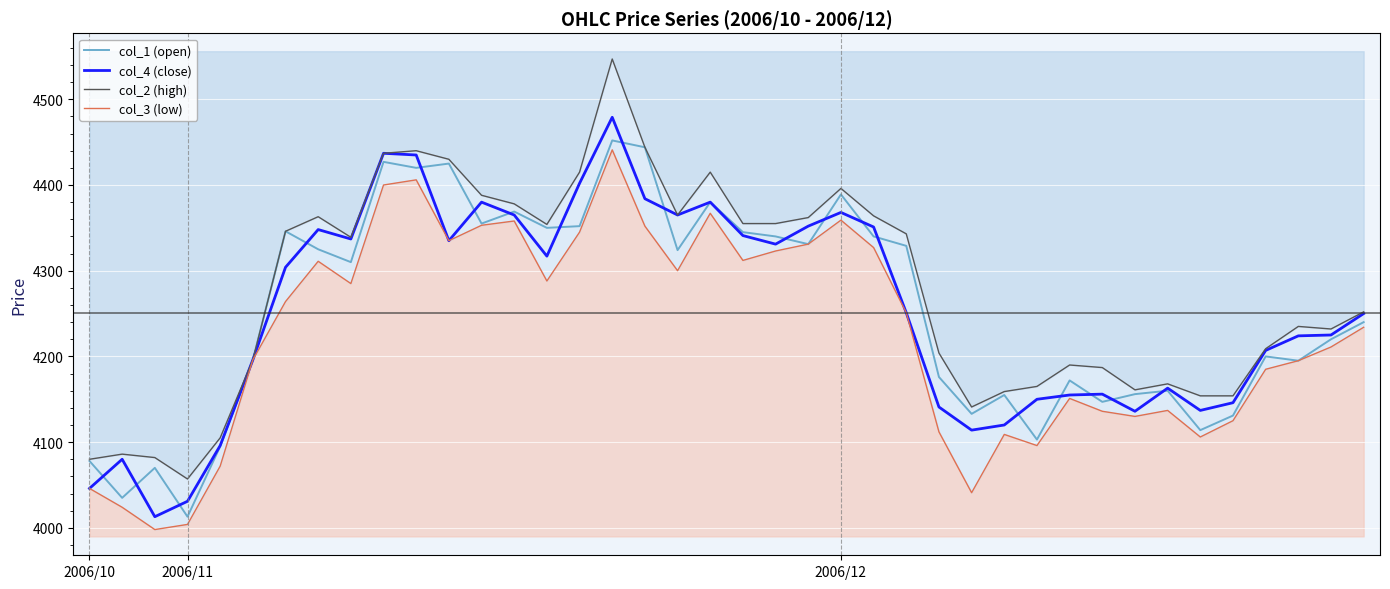

How many interior local peaks does the col_2 (high) series have?

9